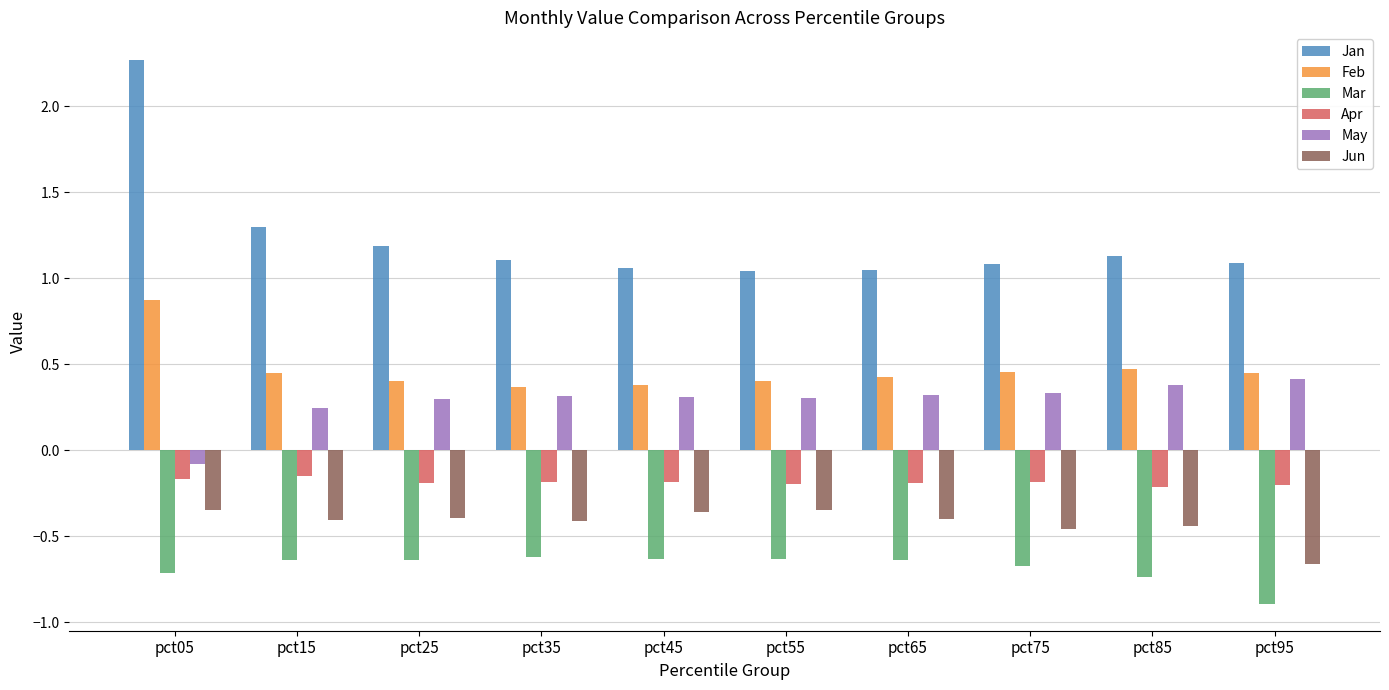

Is the value of Jan at pct45 greater than the value of Mar at pct45?

Yes